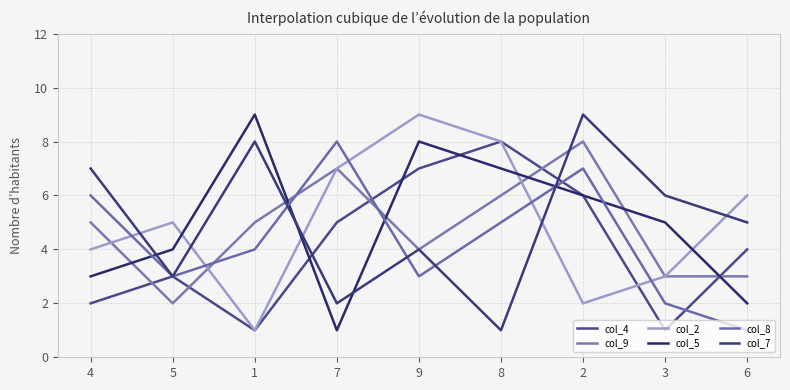

Does the chart display data point markers on the line(s)?

No